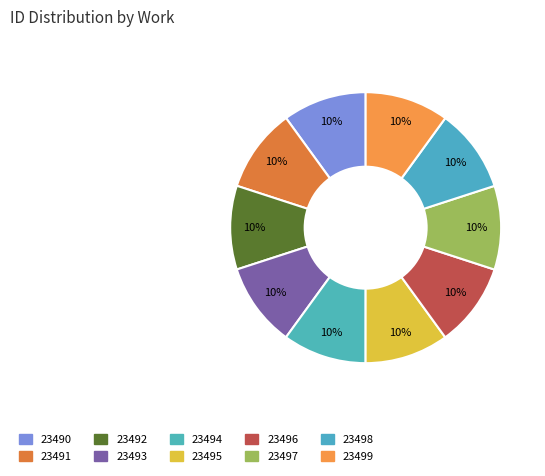

To the nearest percent, what is the combined percentage of 23498 and 23492?

20%